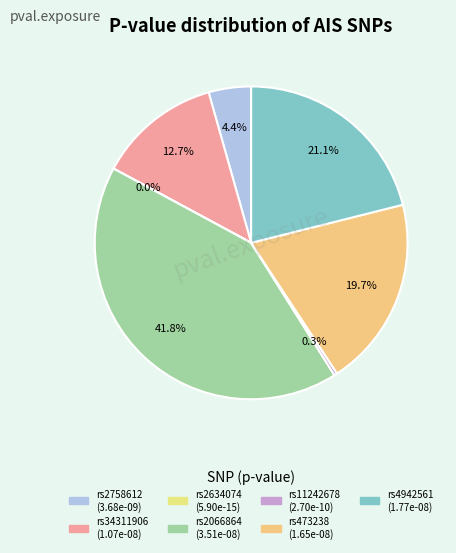

The rs2758612 slice represents 1% of the pie. True or false?

False